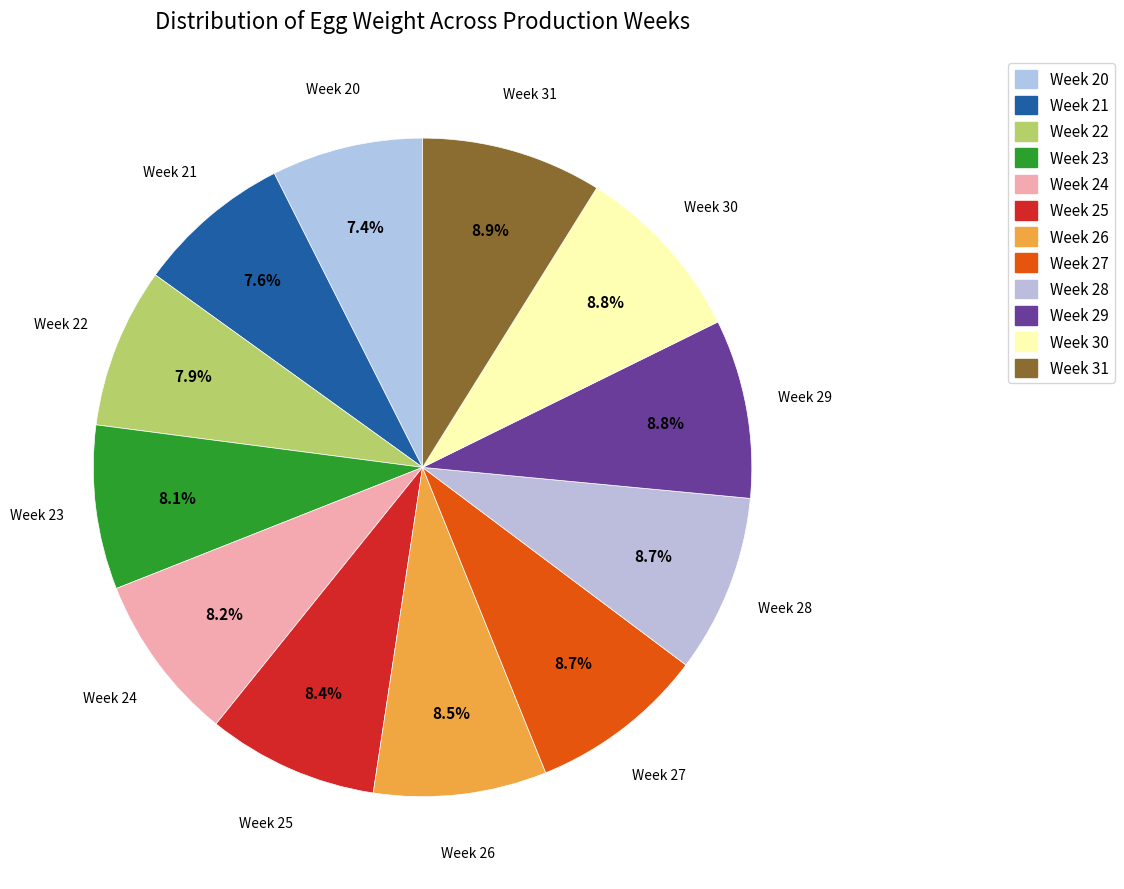

What is the ratio of the value at Week 26 to the value at Week 24?

1.0